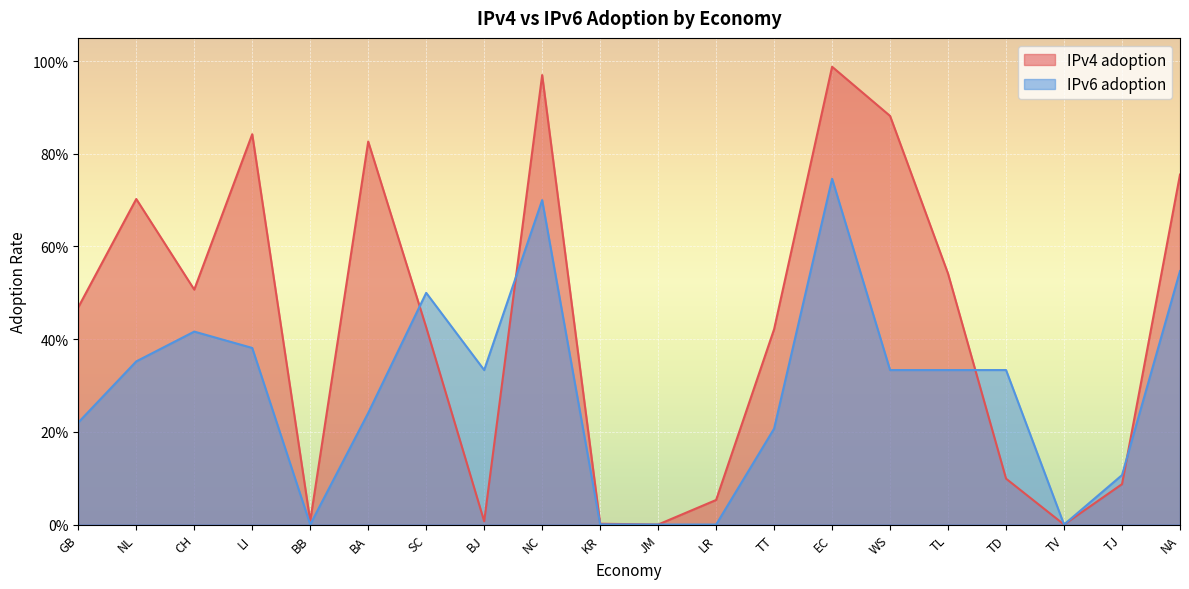

Is it true that IPv6 adoption equals 0.3 at TD?

True